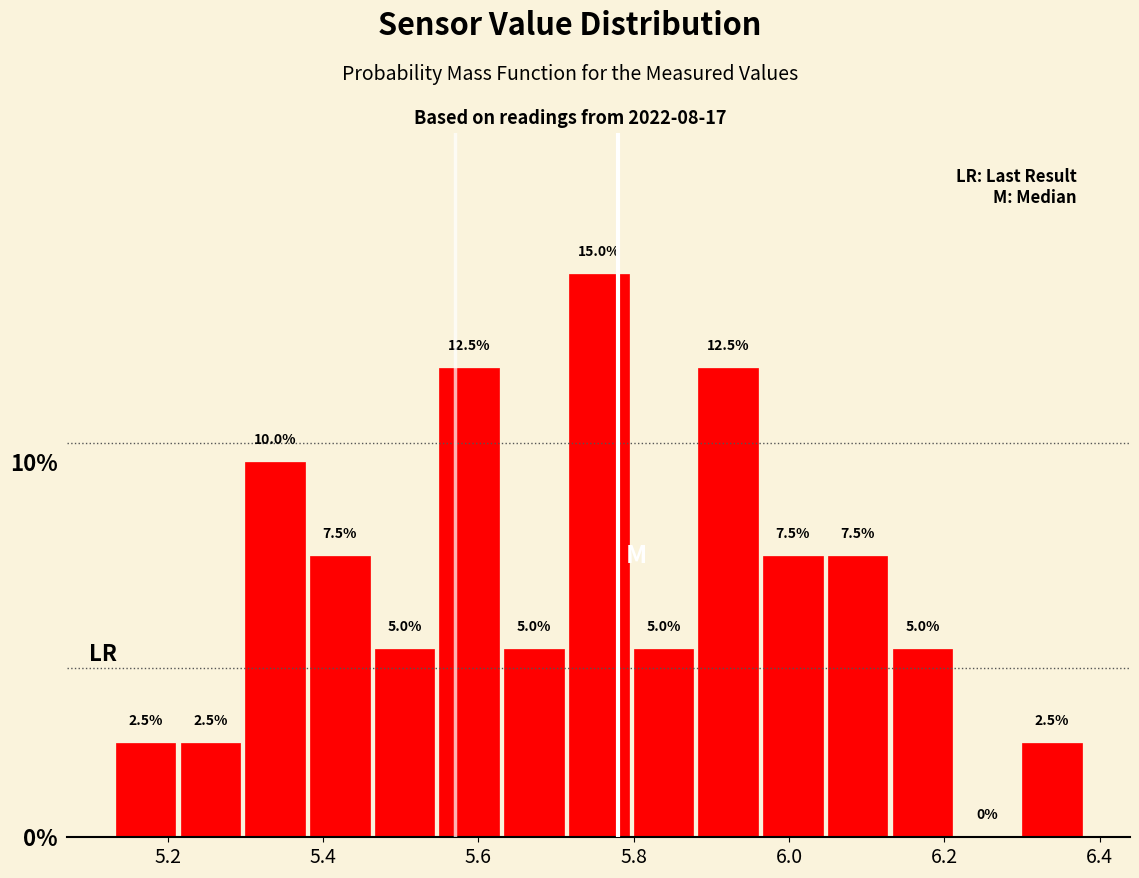

Reading left to right, transcribe this chart: for each bar, give the range it covers on the x-axis and its height. The bar edges are not printed on the chart, so give them approximately, as read against the axis.

5.14 to 5.22: 2.5
5.22 to 5.30: 2.5
5.30 to 5.38: 10.0
5.38 to 5.46: 7.5
5.46 to 5.54: 5.0
5.54 to 5.64: 12.5
5.64 to 5.72: 5.0
5.72 to 5.80: 15.0
5.80 to 5.88: 5.0
5.88 to 5.96: 12.5
5.96 to 6.04: 7.5
6.04 to 6.14: 7.5
6.14 to 6.22: 5.0
6.22 to 6.30: 0.0
6.30 to 6.38: 2.5